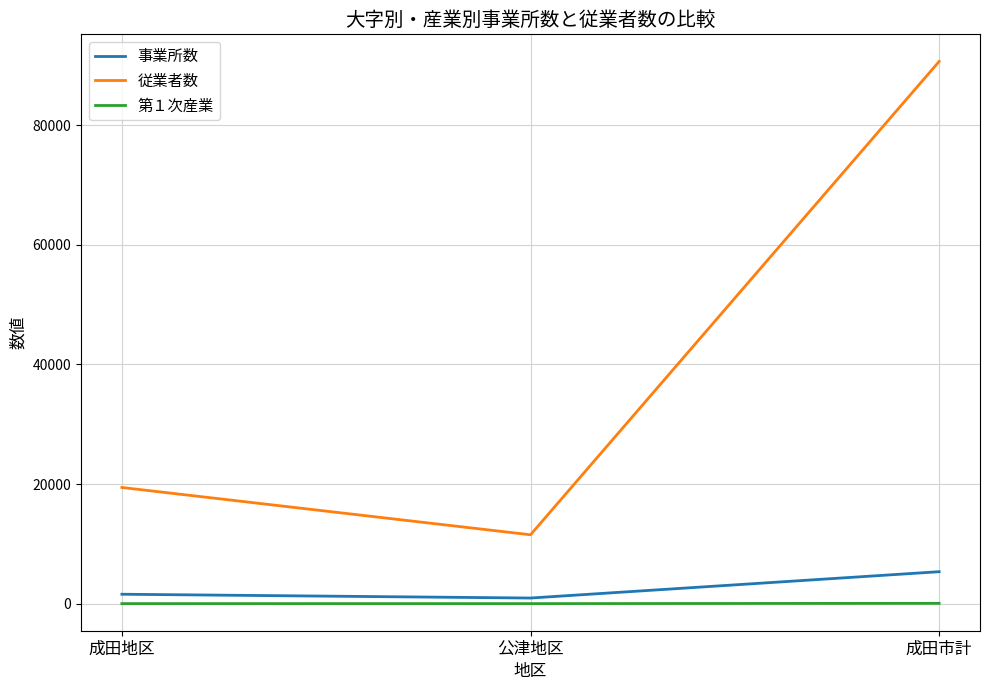

How many lines are shown in the chart?

3